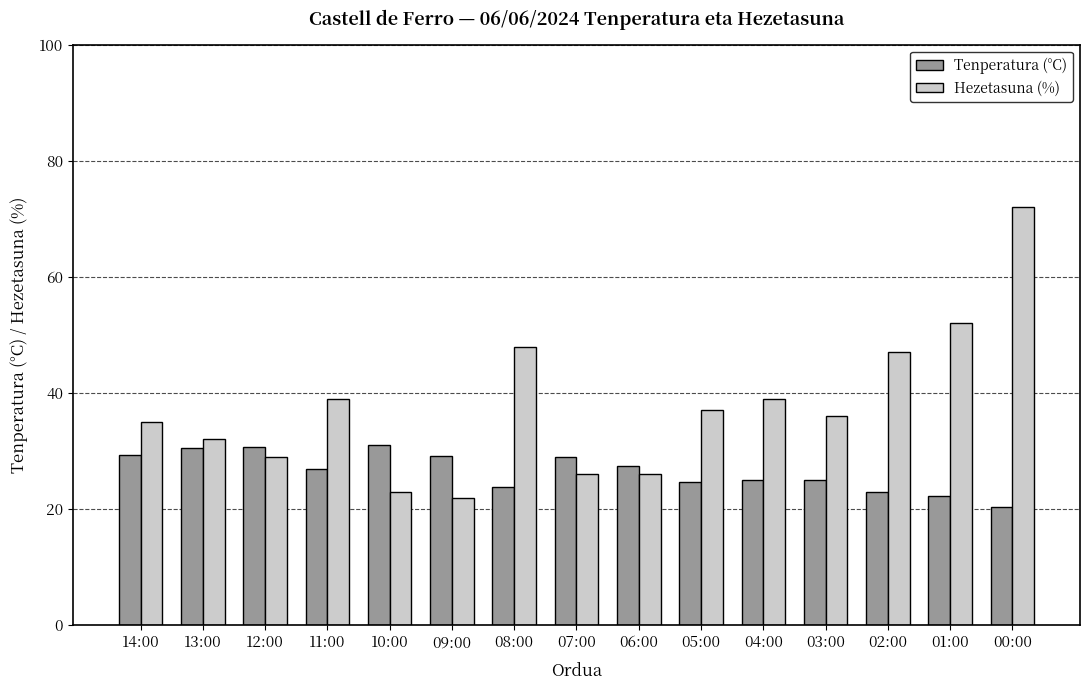

What is the smallest value displayed?

20.3